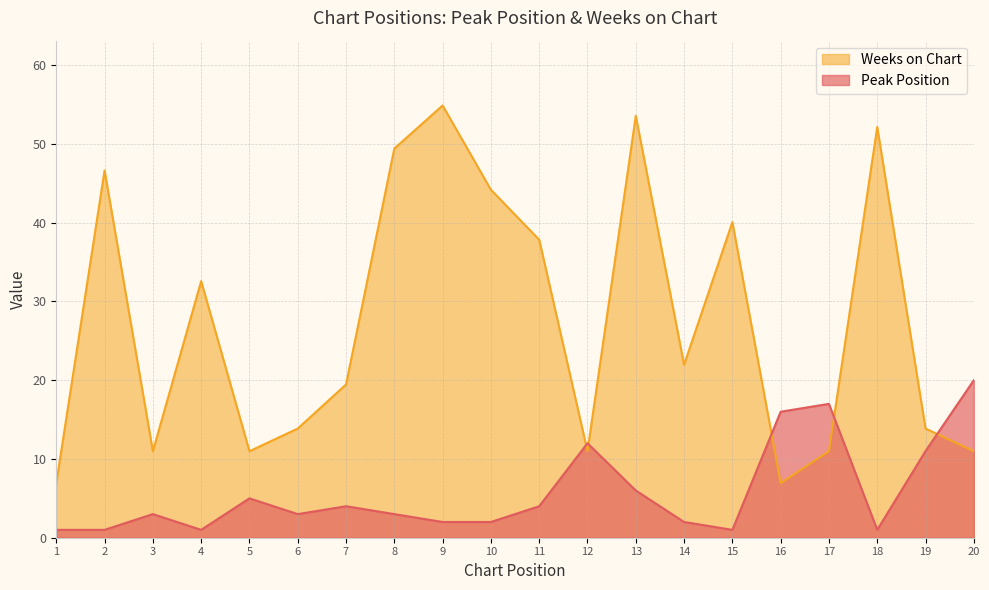

Which series has the widest spread of values?

Weeks on Chart